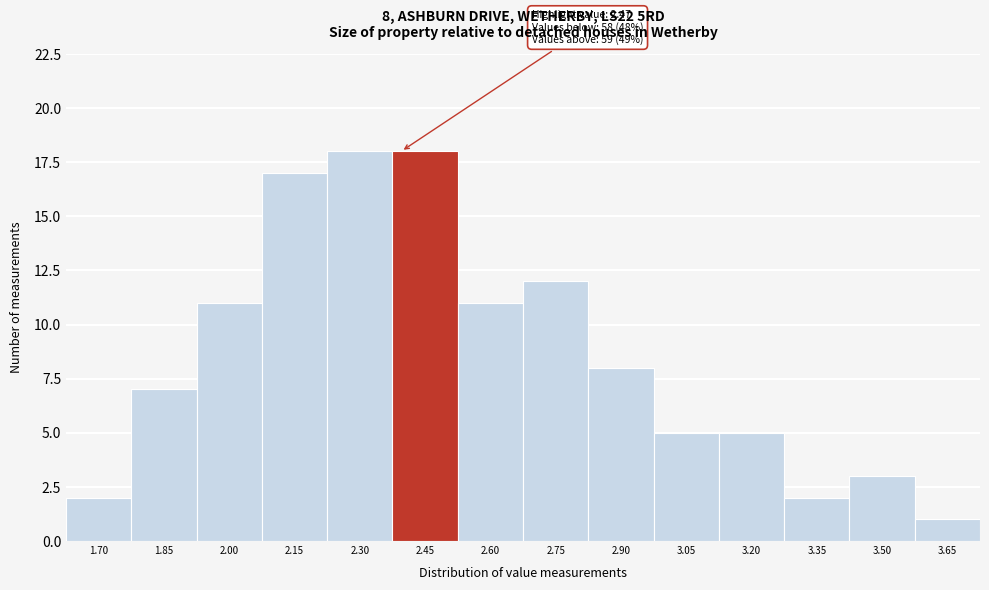

Reading right to left, what are all the values shown in this chart?

1	3	2	5	5	8	12	11	18	18	17	11	7	2